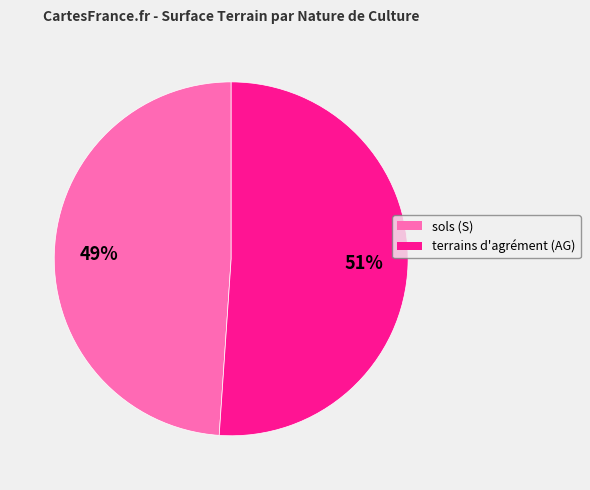

Count the number of slices in the pie.

2